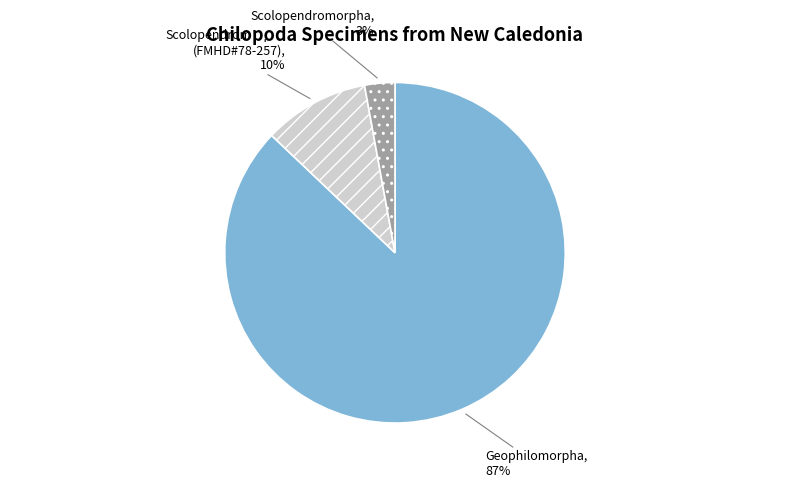

True or false: Geophilomorpha accounts for 87% of the total.

True